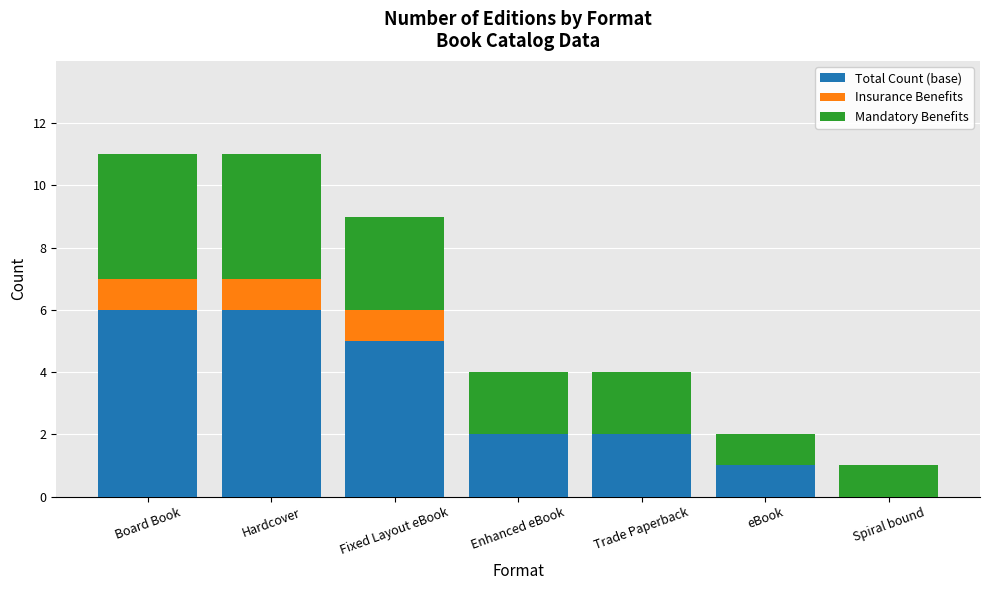

What is the total value across all series at Hardcover?

11